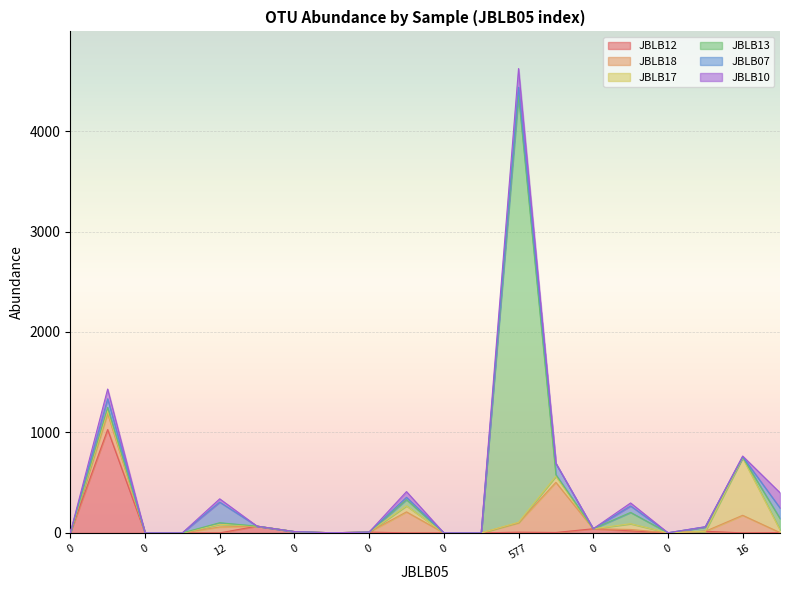

Which series has the largest range (max minus min)?

JBLB13